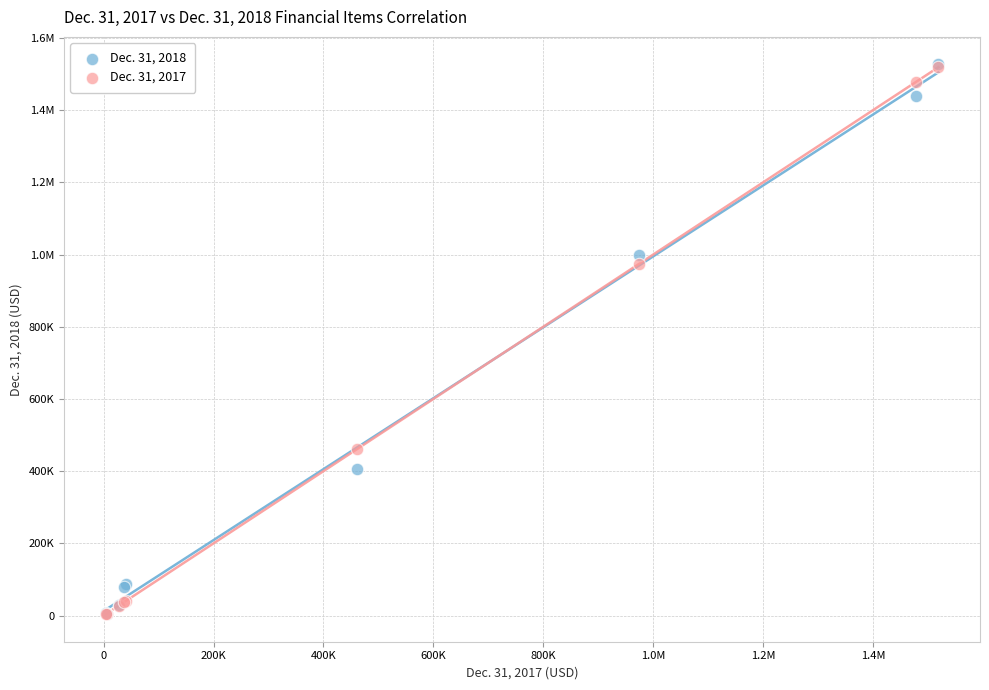

What are all the series names shown in the legend?

Dec. 31, 2018, Dec. 31, 2017